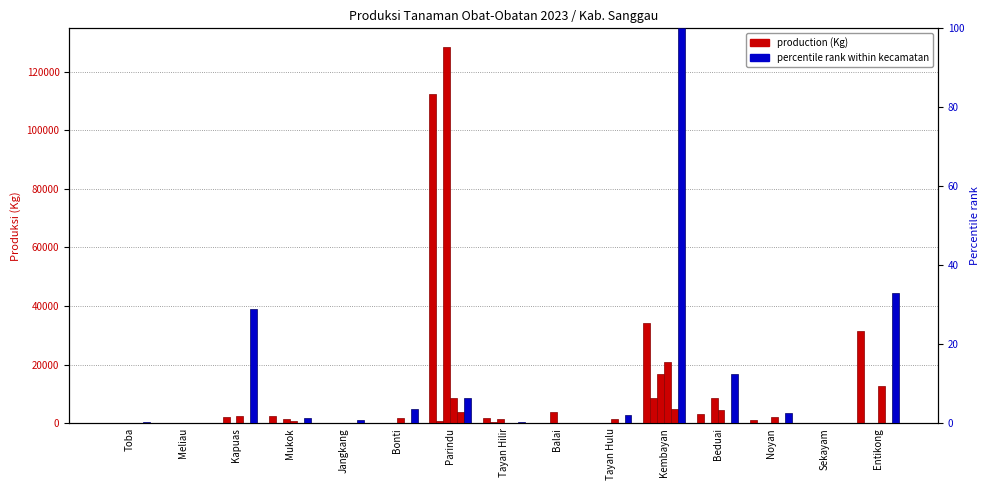

How many bars are there in each group?

6